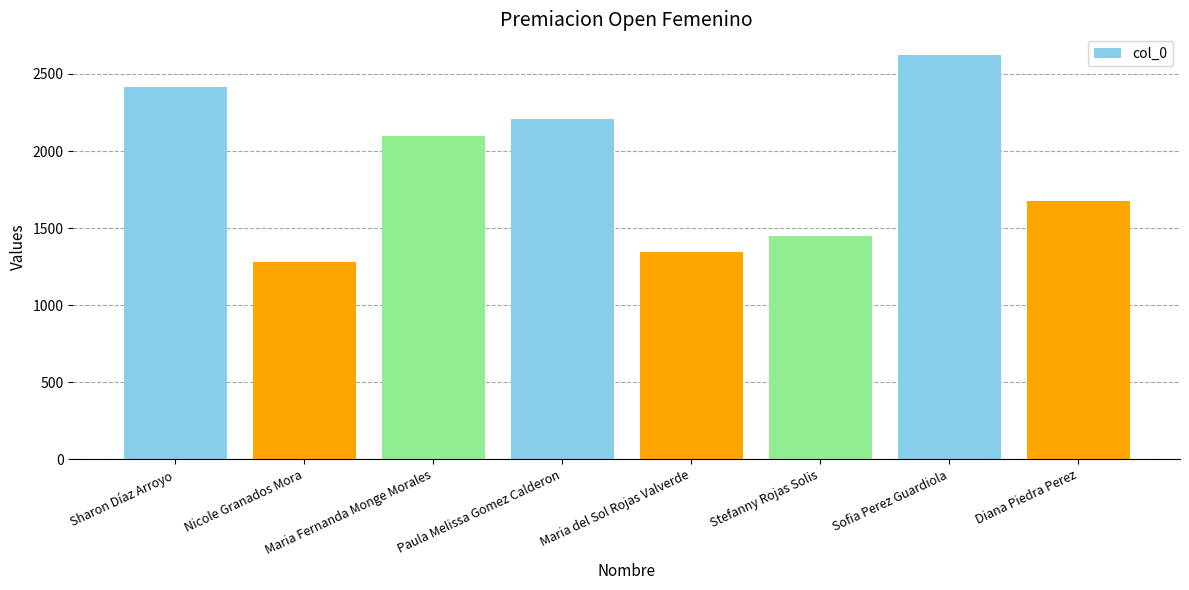

Reading left to right, list all the values displayed in this chart.

2415	1279	2098	2209	1343	1448	2626	1678